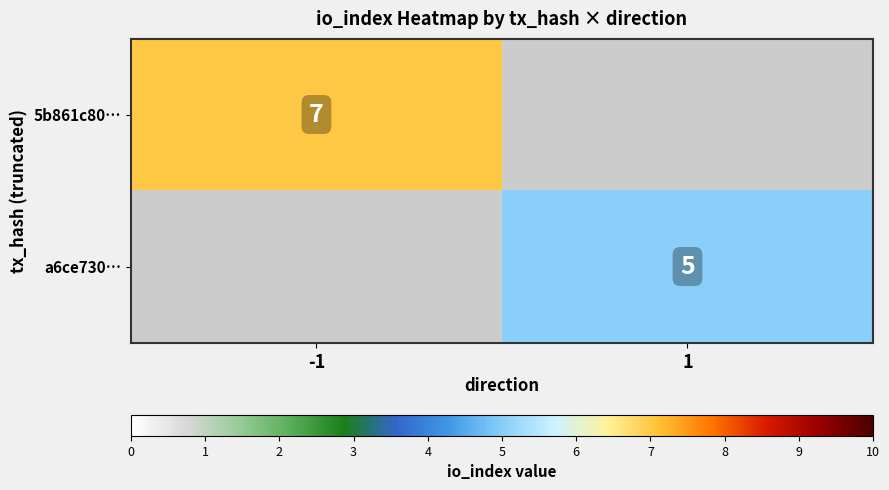

Is the value of 5b861c80… at -1 greater than the value of a6ce730… at 1?

Yes